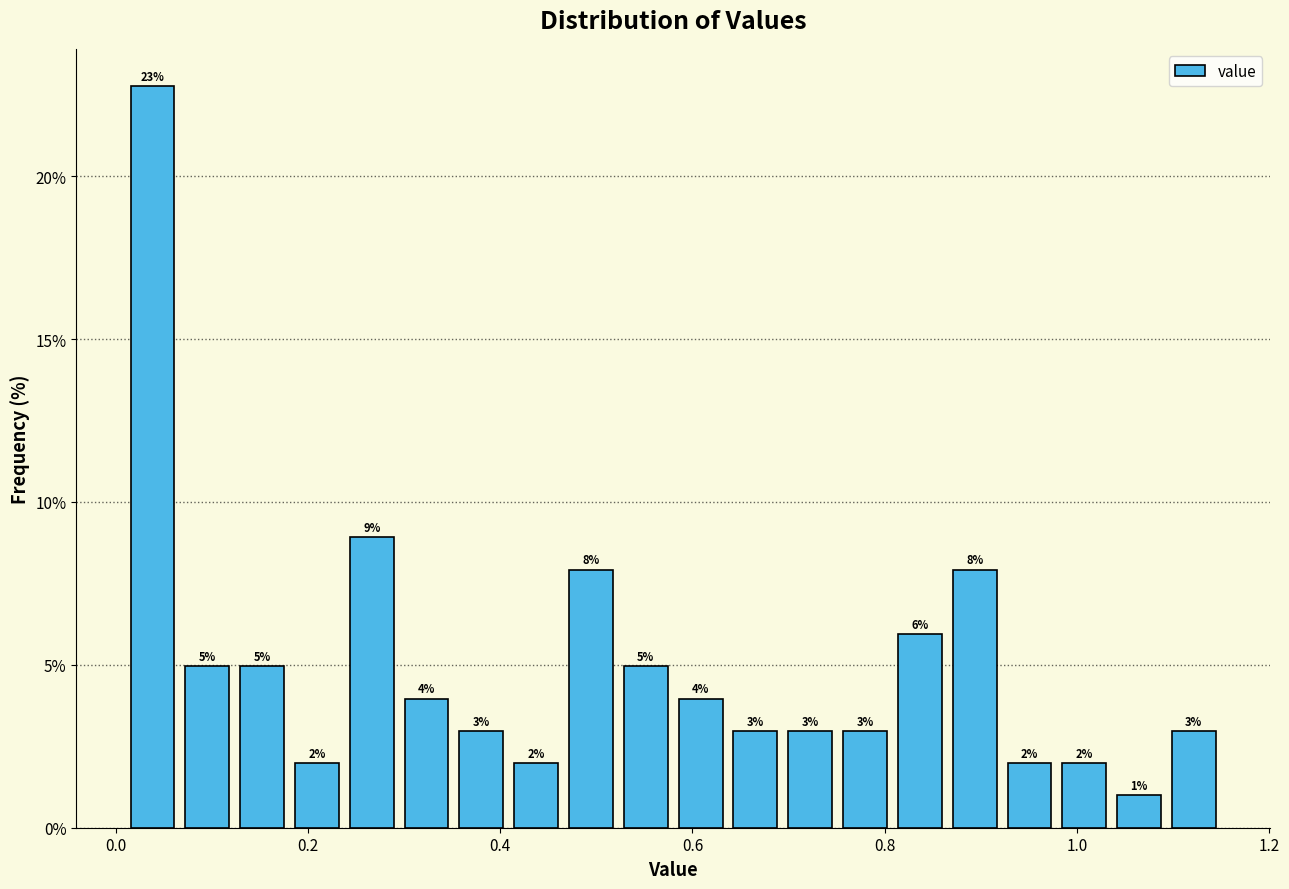

Read against the x-axis, roughly where is the centre of the tallest bar?

0.04